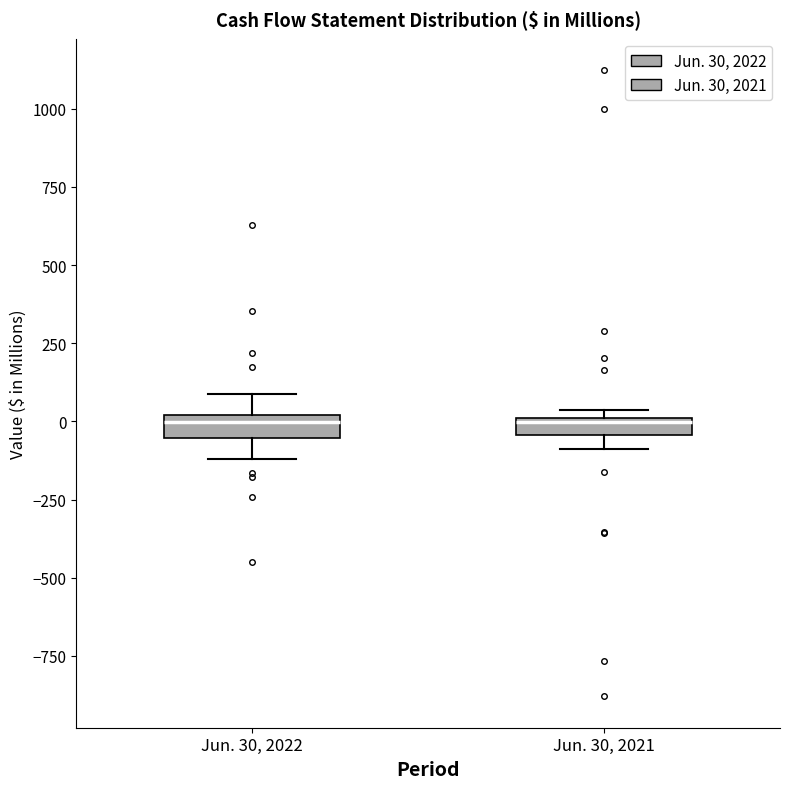

Where is the lower edge of the box for Jun. 30, 2021 on the y-axis? The values are not printed on the chart, so give them approximately, as read against the axis.

-50